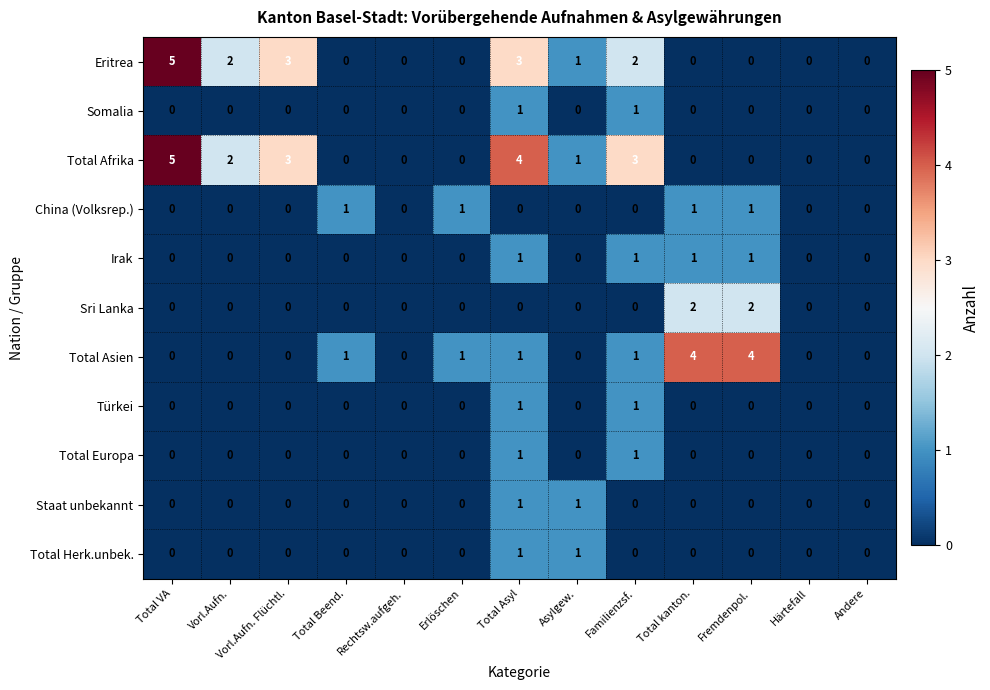

Which series has the largest total across all categories?

Total Afrika